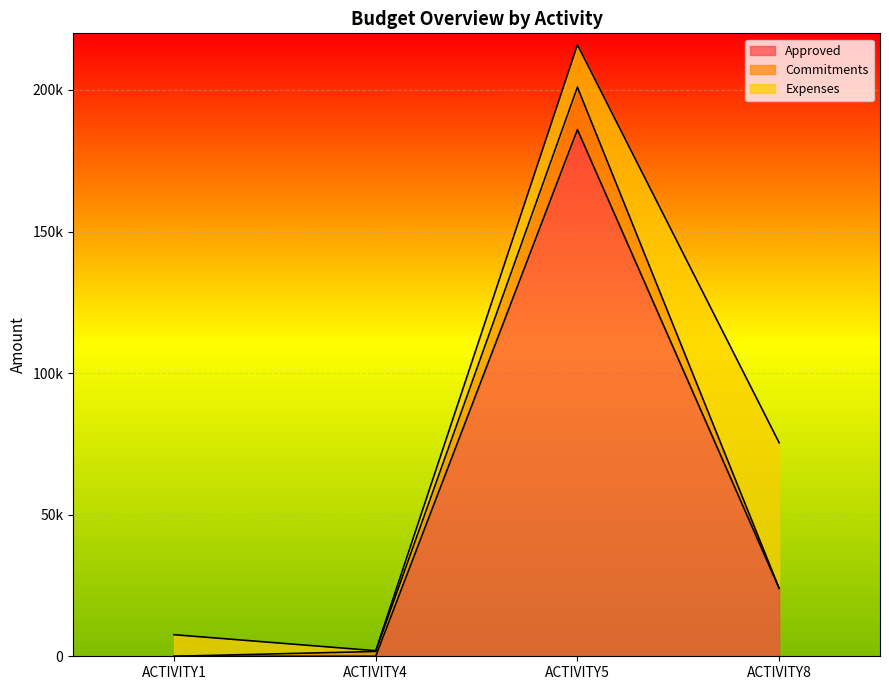

True or false: Commitments and Approved cross at least once.

False